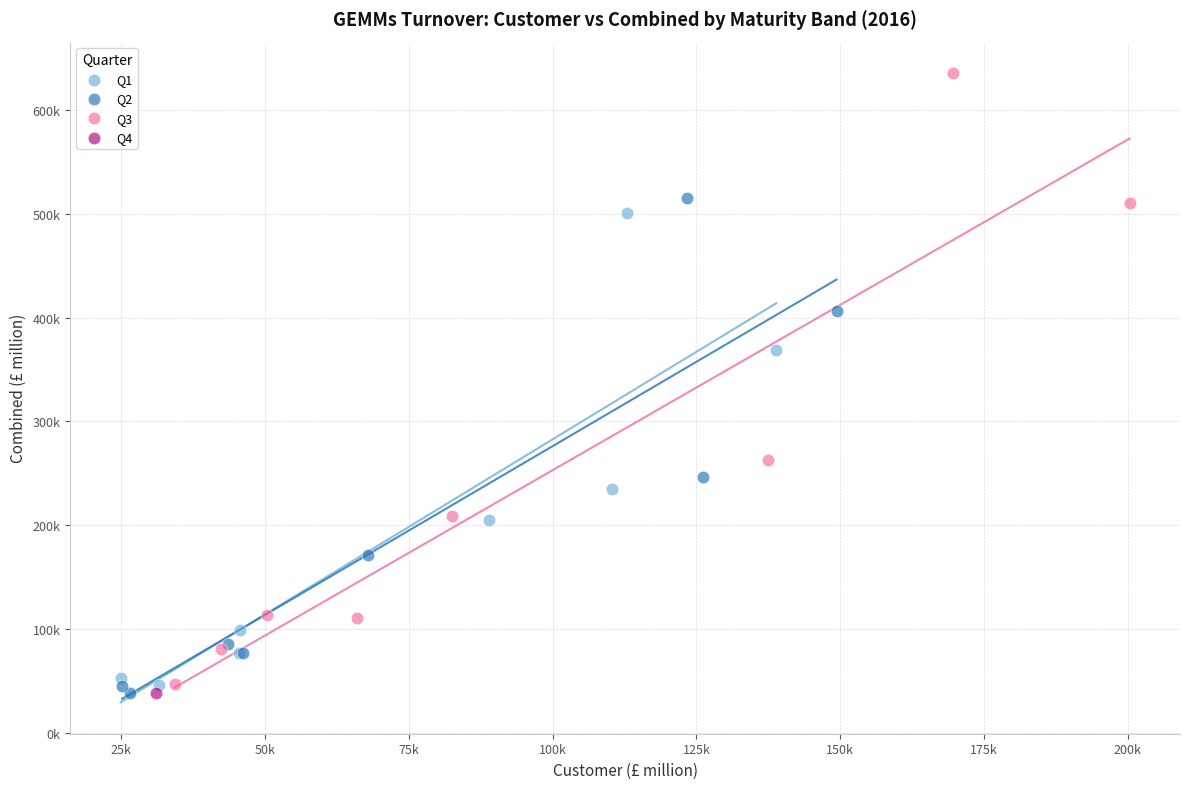

What are all the series names shown in the legend?

Q1, Q2, Q3, Q4